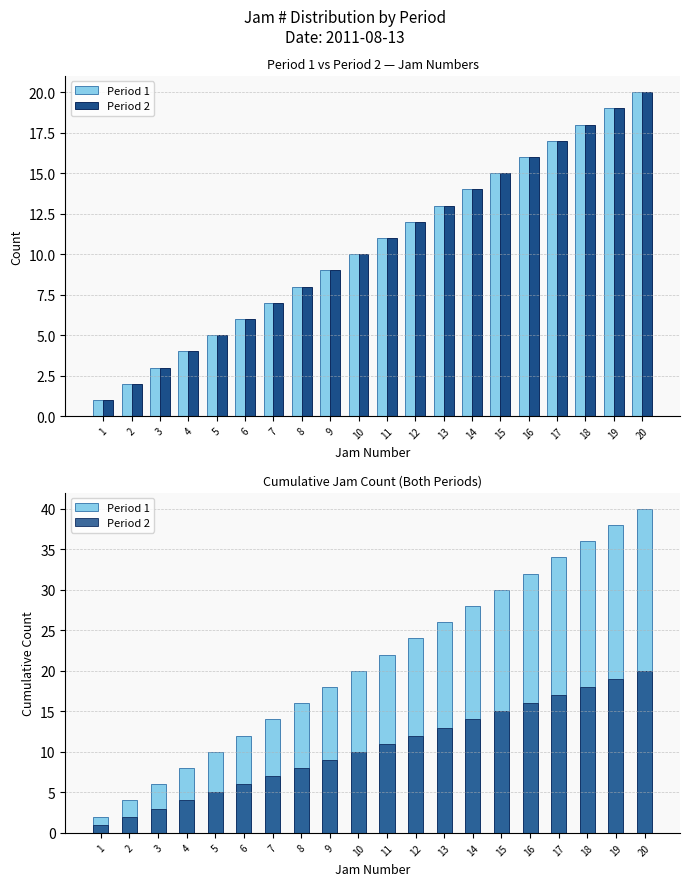

Where is Period 1 nearest to the value 21?

10